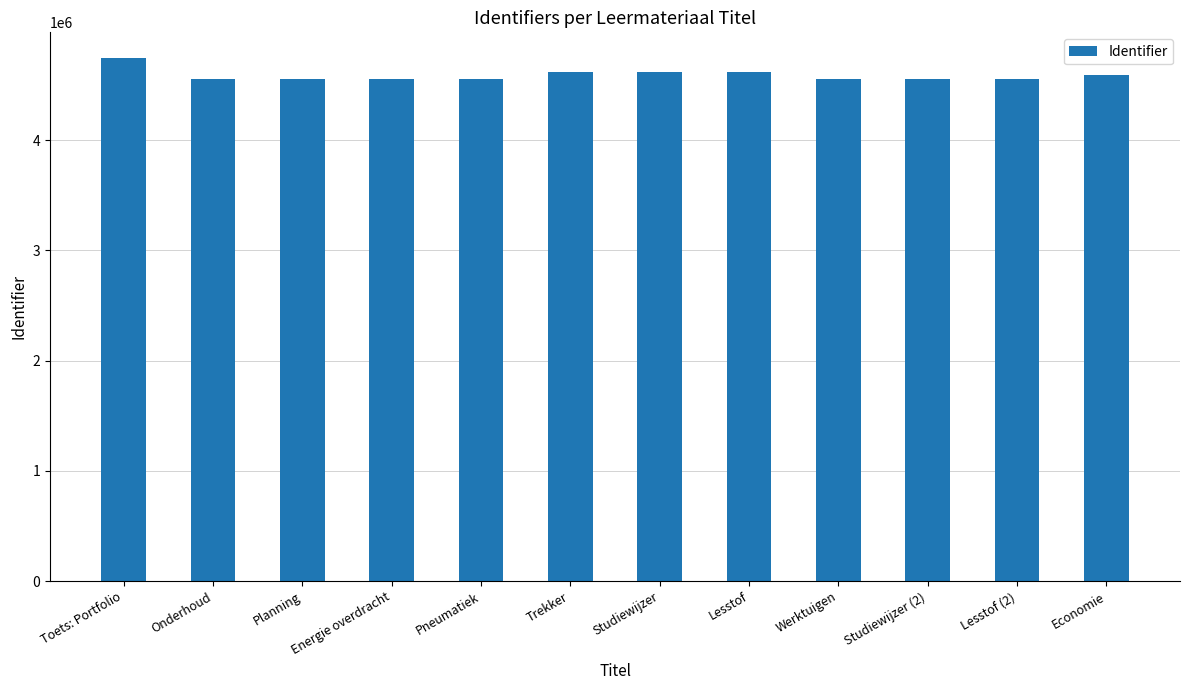

Approximately how many times larger is the value at Lesstof compared to Trekker?

1.0